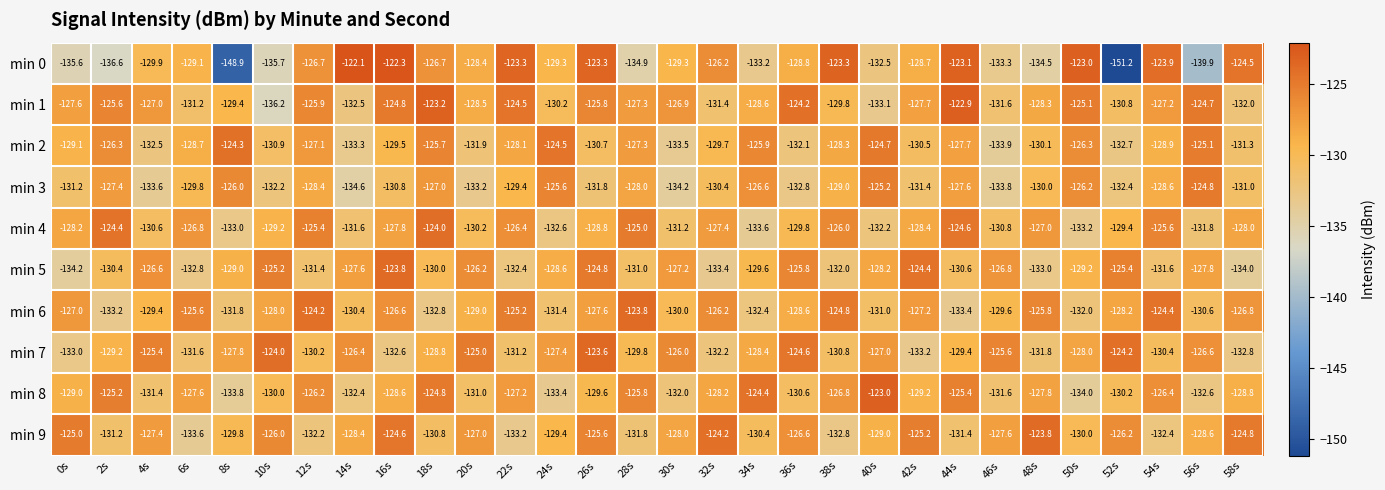

Which category has the lowest value in the min 5 series?

0s